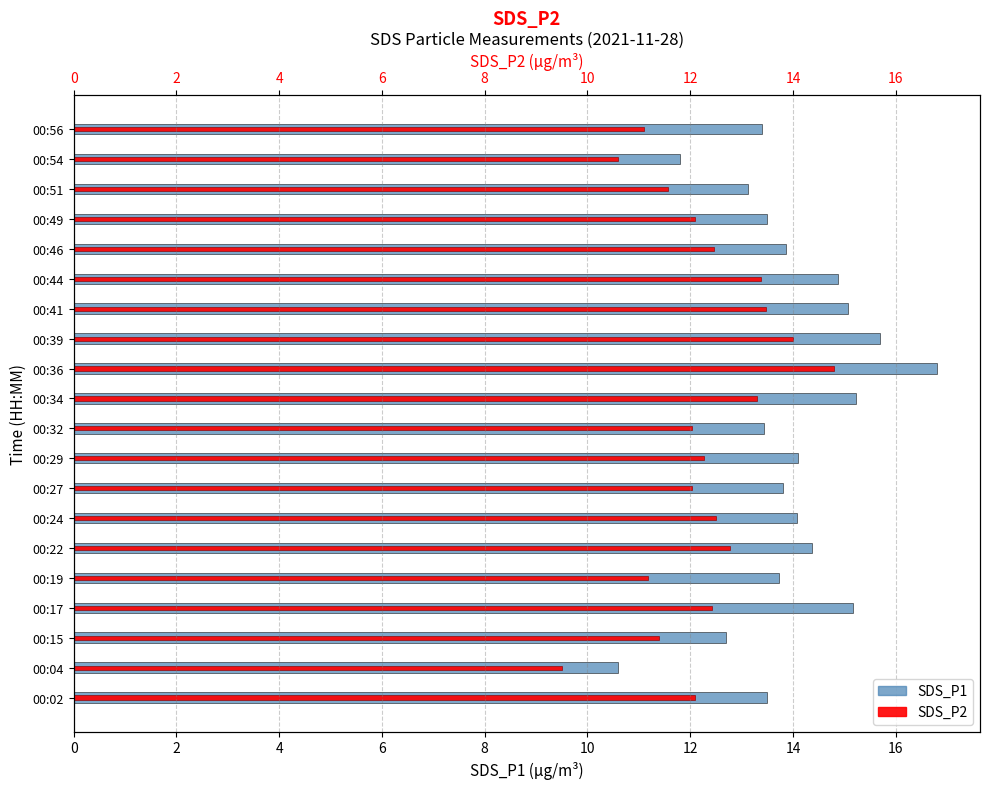

How many data points in SDS_P1 are above 13?

17